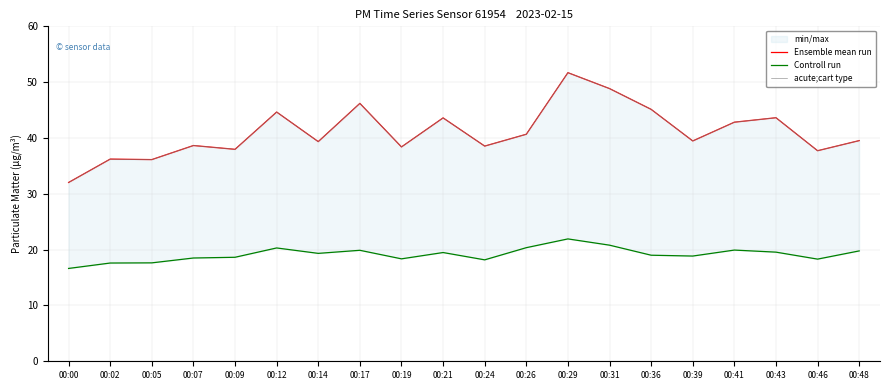

Which category has the lowest value in the Controll run series?

00:00